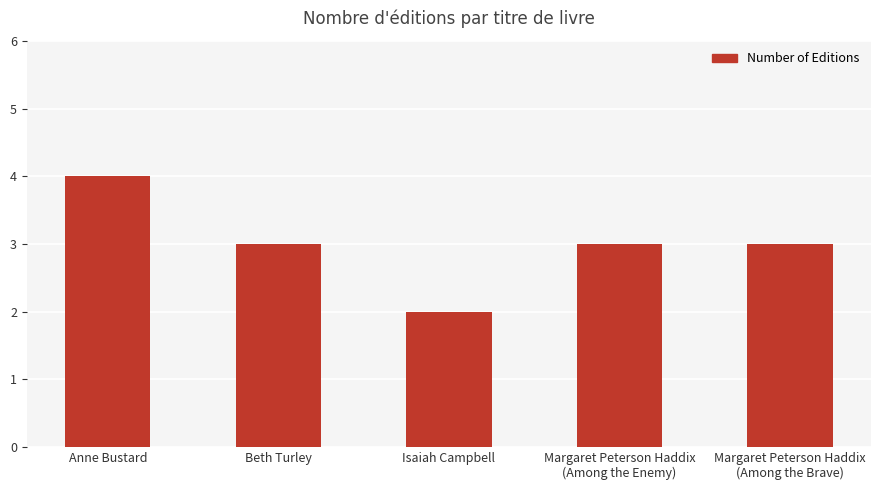

What is the change in value from Anne Bustard to Isaiah Campbell?

-2